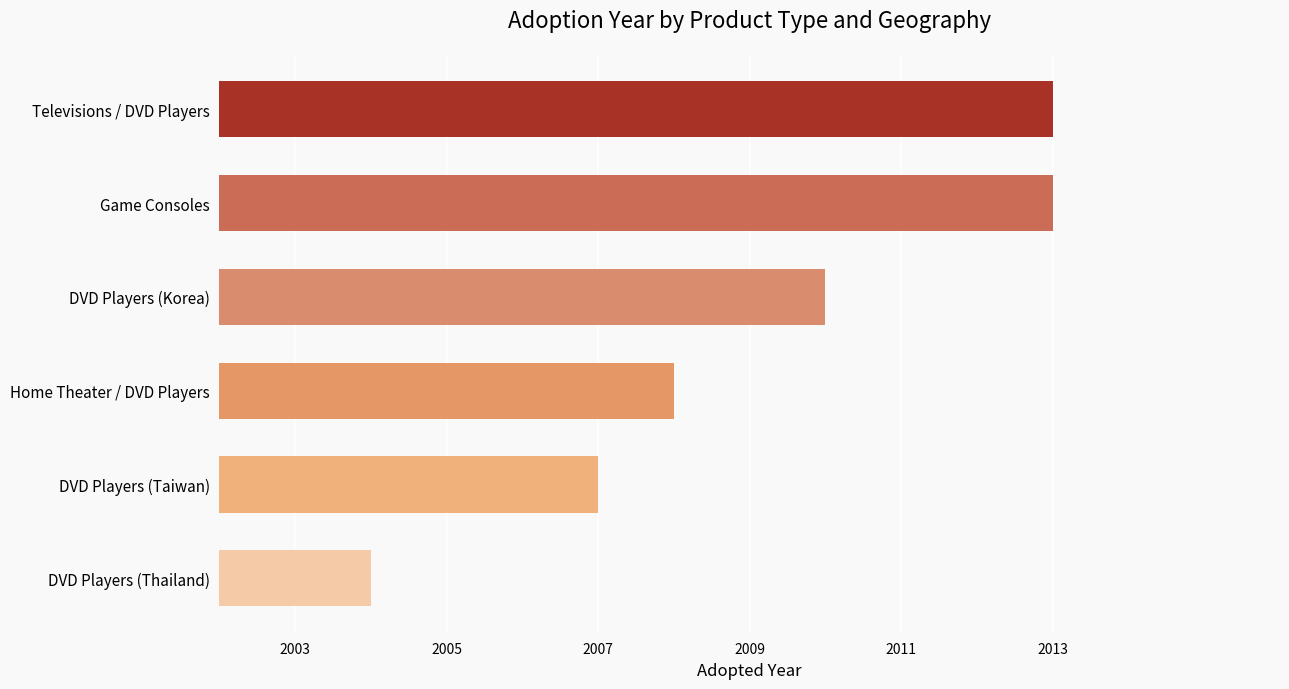

What is the ratio of the value at Home Theater / DVD Players to the value at Televisions / DVD Players?

1.0